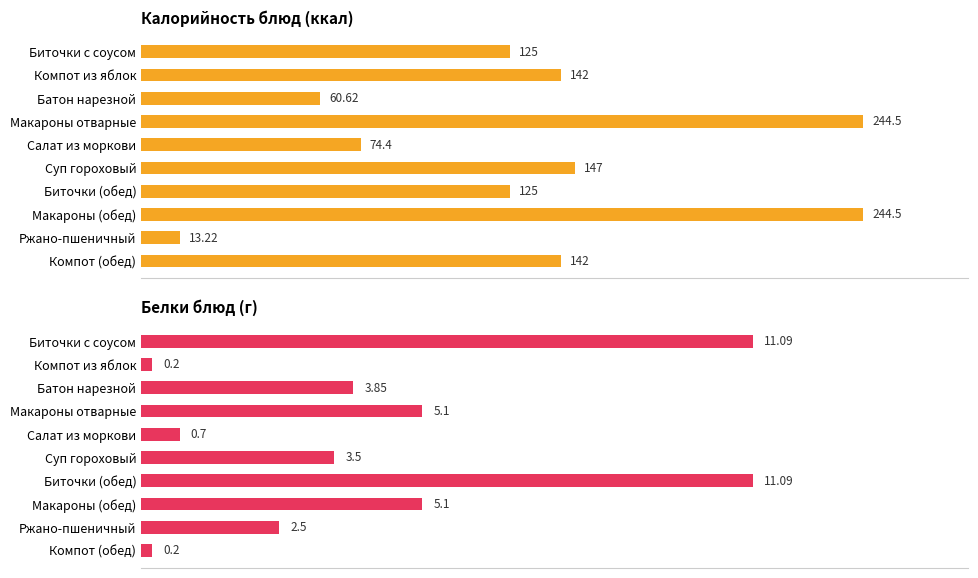

Reading left to right, what are all the values shown in this chart?

Калорийность: 125.0	142.0	60.6	244.5	74.4	147.0	125.0	244.5	13.2	142.0
Белки: 11.1	0.2	3.9	5.1	0.7	3.5	11.1	5.1	2.5	0.2